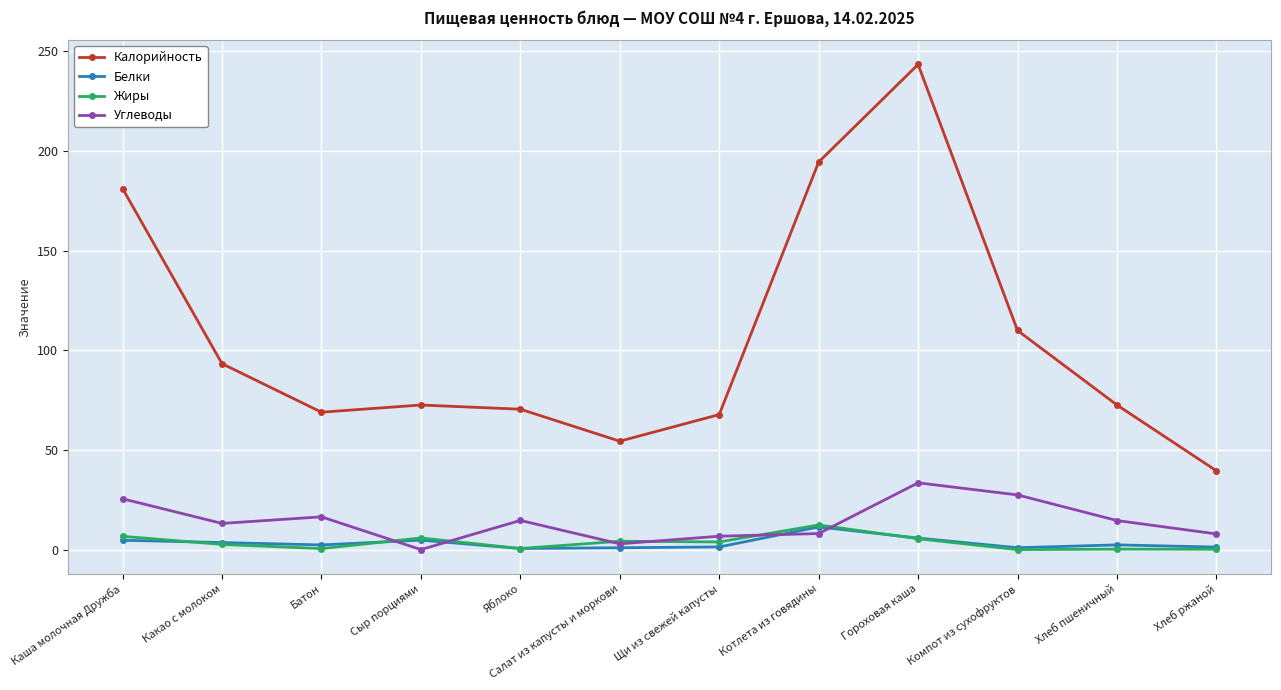

What is the approximate value of Калорийность at Котлета из говядины?

194.5